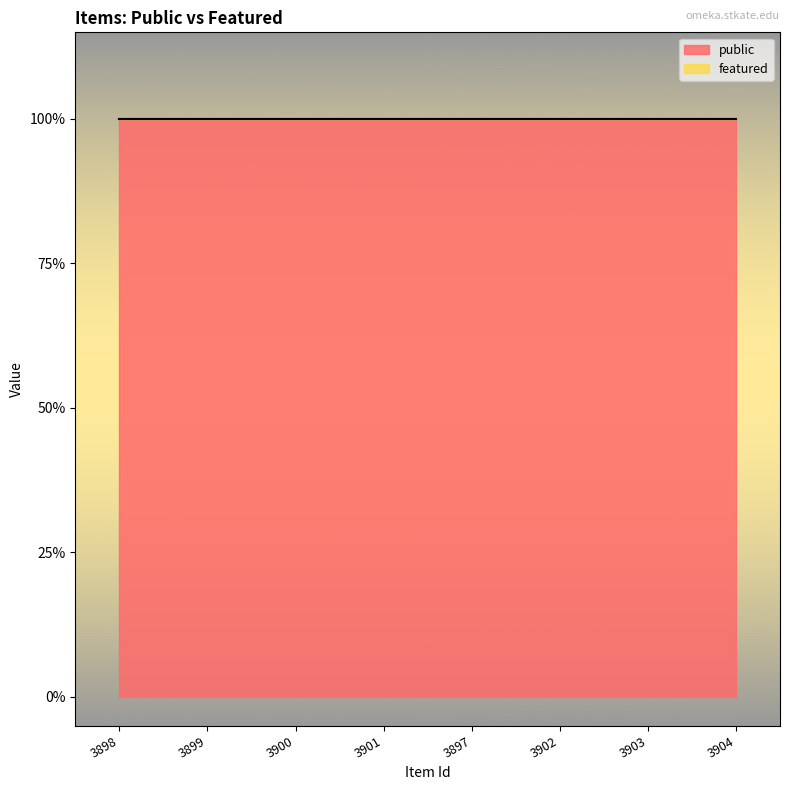

At 3904, list the series in order from smallest to largest.

featured, public